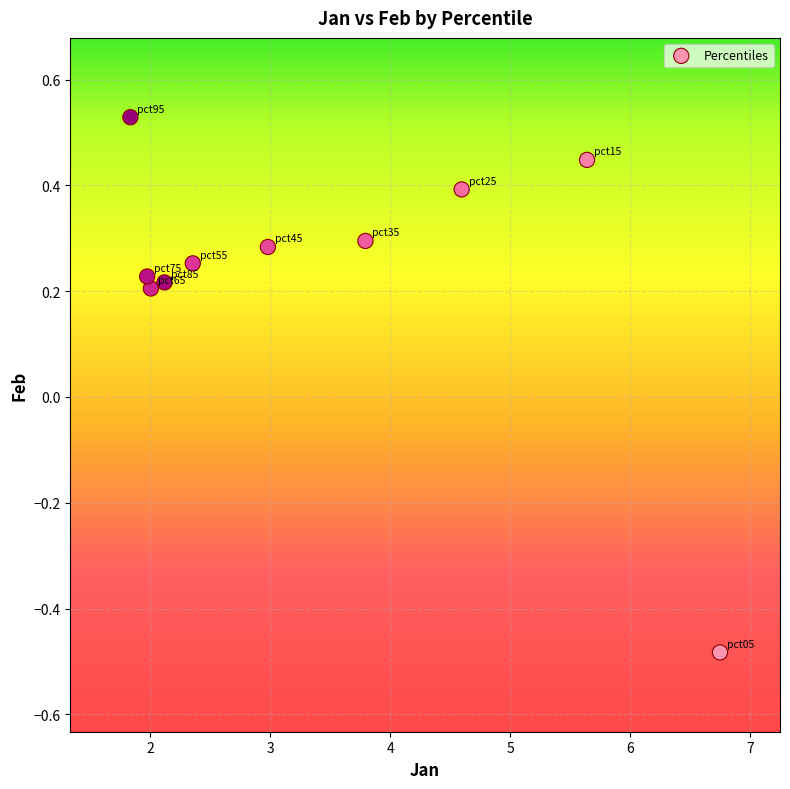

What is the range of X values (max minus min)?

4.9